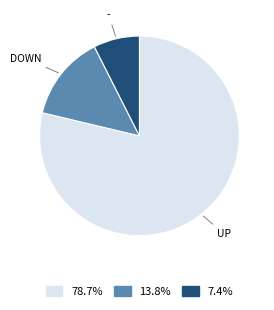

Is there any slice that represents more than half of the pie?

Yes